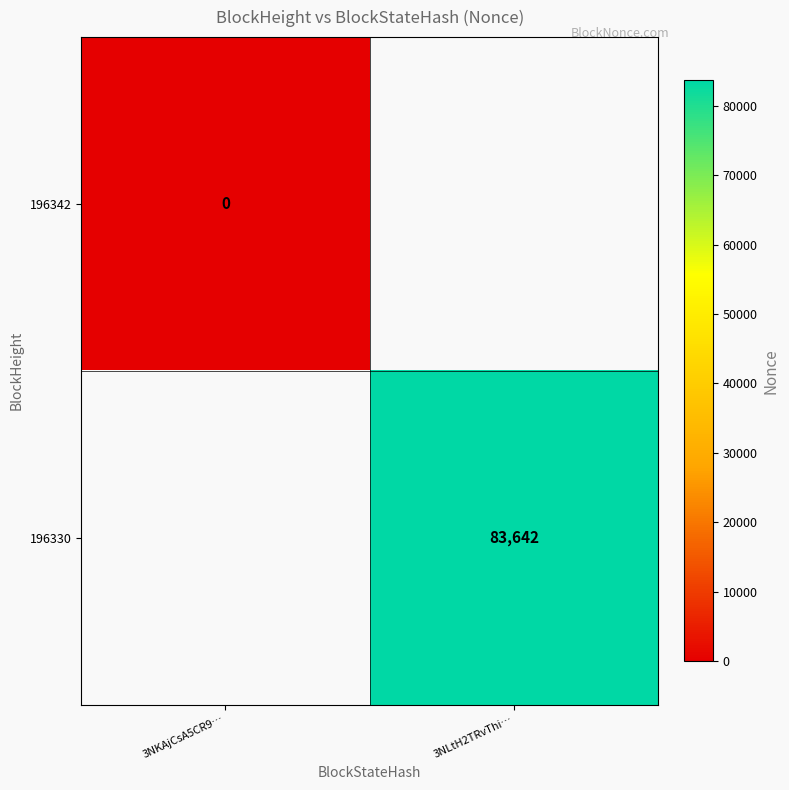

The 196330 series shows 83642 at 3NLtH2TRvThi…. True or false?

True